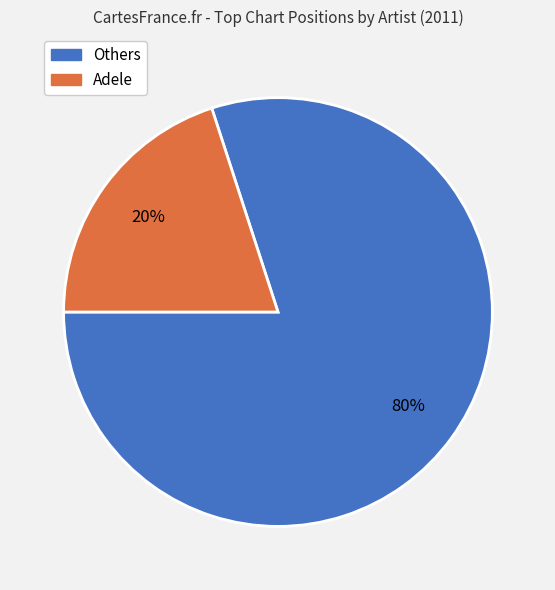

Is there a majority slice in this chart?

Yes